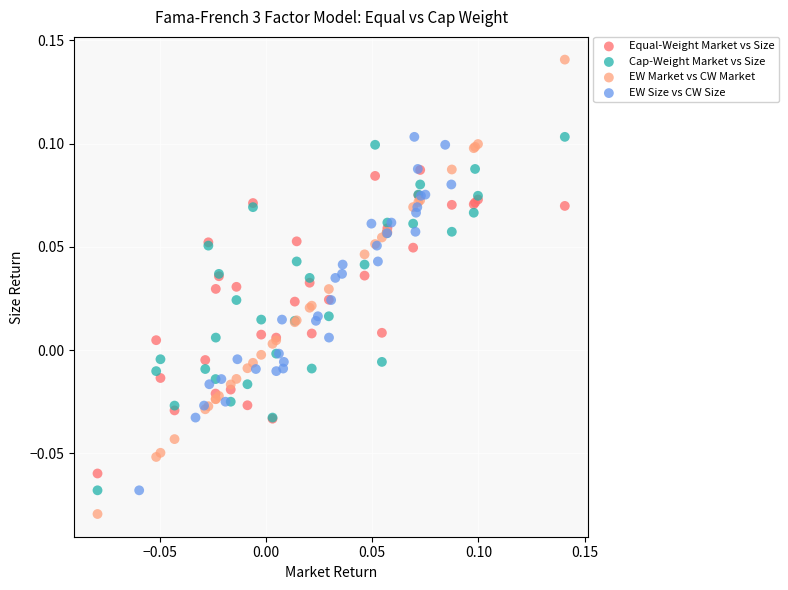

Which series contains the highest Y value?

EW Market vs CW Market